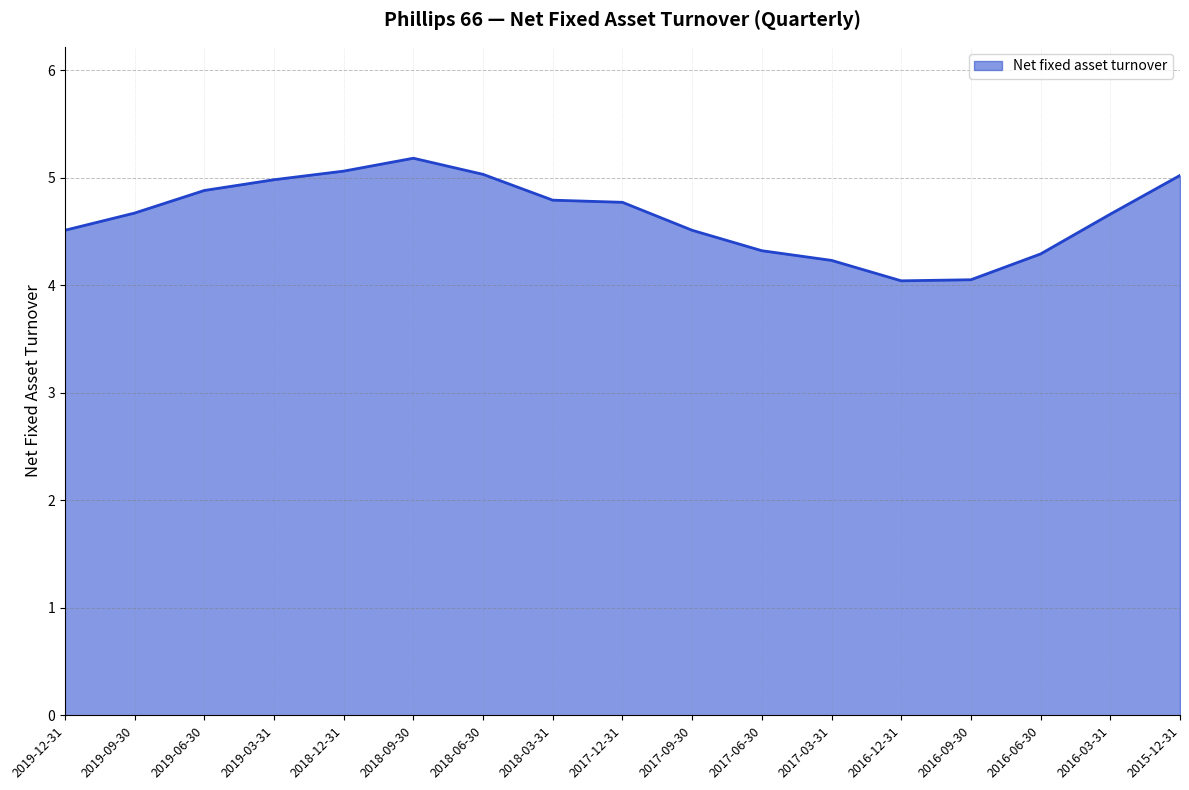

The value at 2016-09-30 is 4.0. True or false?

True